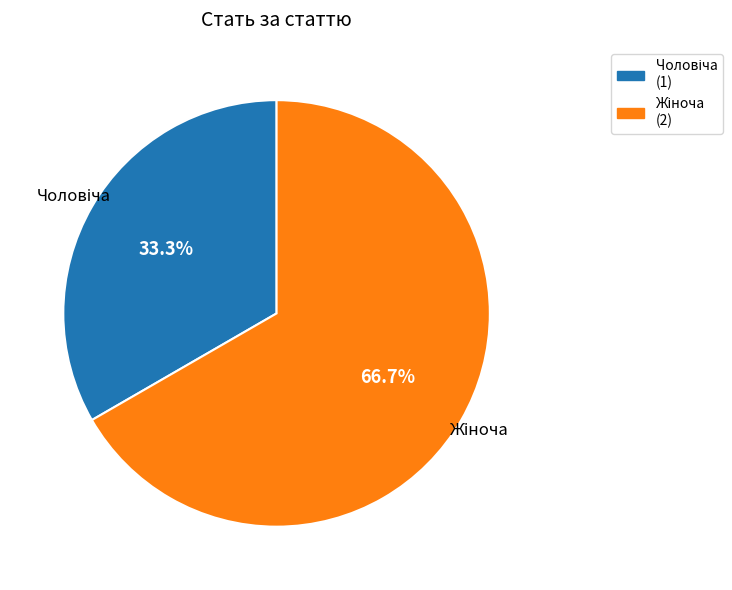

Is there any slice that represents more than half of the pie?

Yes